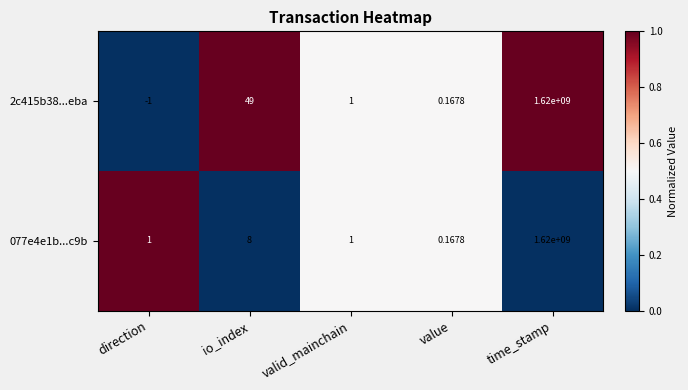

Is the value of 2c415b38...eba at value greater than the value of 077e4e1b...c9b at io_index?

No